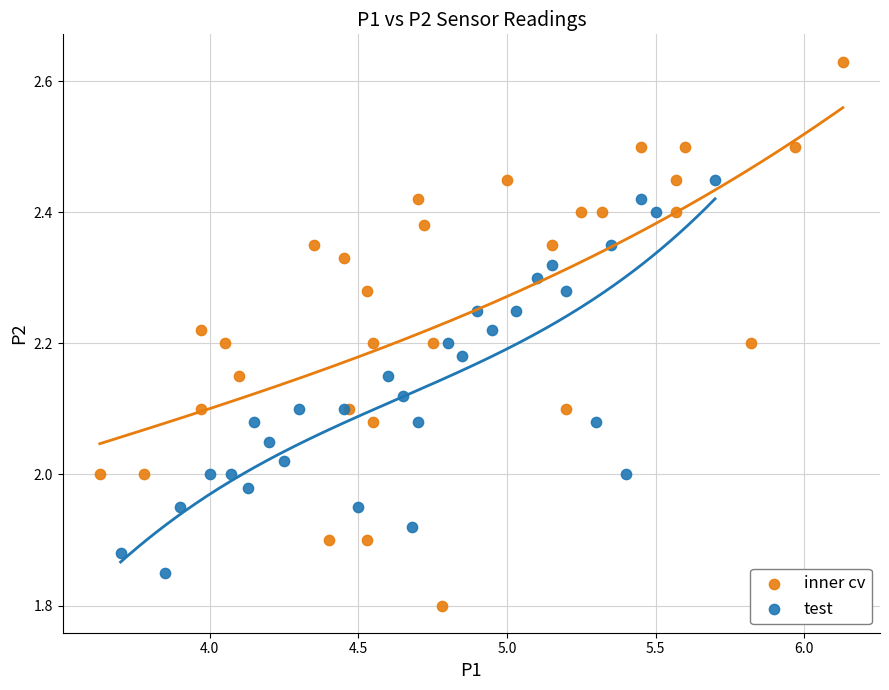

Which series contains the highest Y value?

inner cv